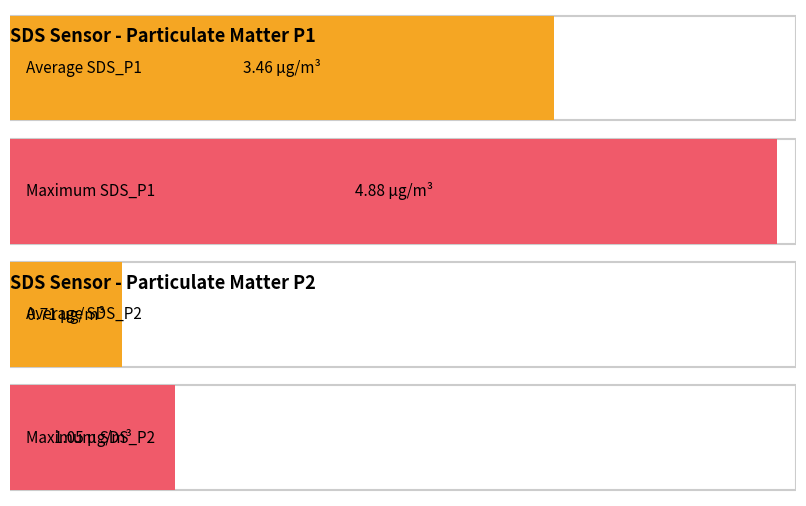

The value of SDS_P2 at 00:00 is 0.4. True or false?

False